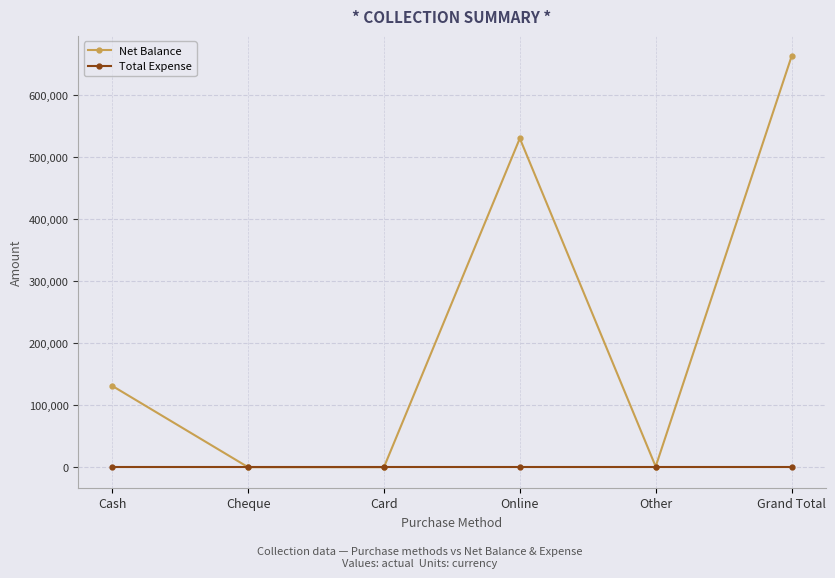

Does the chart display data point markers on the line(s)?

Yes